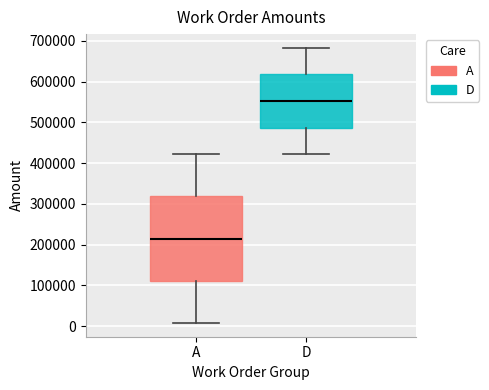

Reading left to right, read every box against the y-axis: the position of its median line, the range the box covers, and the ends of its whiskers. The values are not printed on the chart, so give them approximately, as read against the axis.

A: median 210000, box 110000 to 320000, whiskers 10000 to 420000
D: median 550000, box 490000 to 620000, whiskers 420000 to 680000